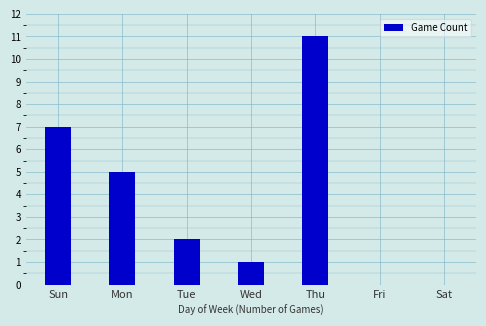

Reading left to right, list all the values displayed in this chart.

Sun=7	Mon=5	Tue=2	Wed=1	Thu=11	Fri=0	Sat=0